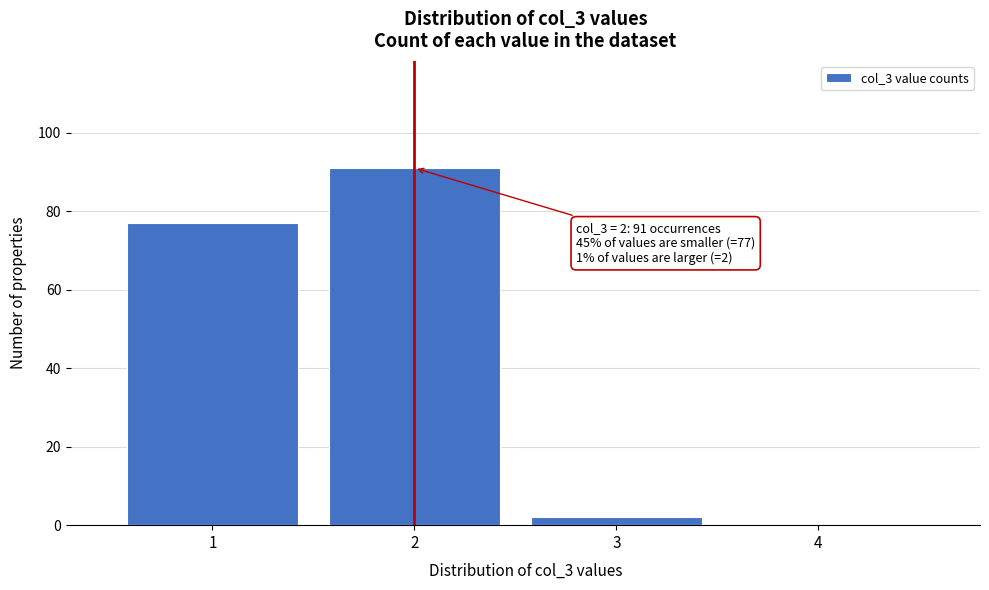

Reading left to right, list all the values displayed in this chart.

1=77	2=91	3=2	4=0